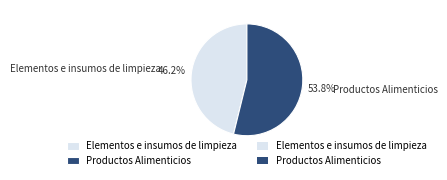

Is Productos Alimenticios the majority of the pie?

Yes